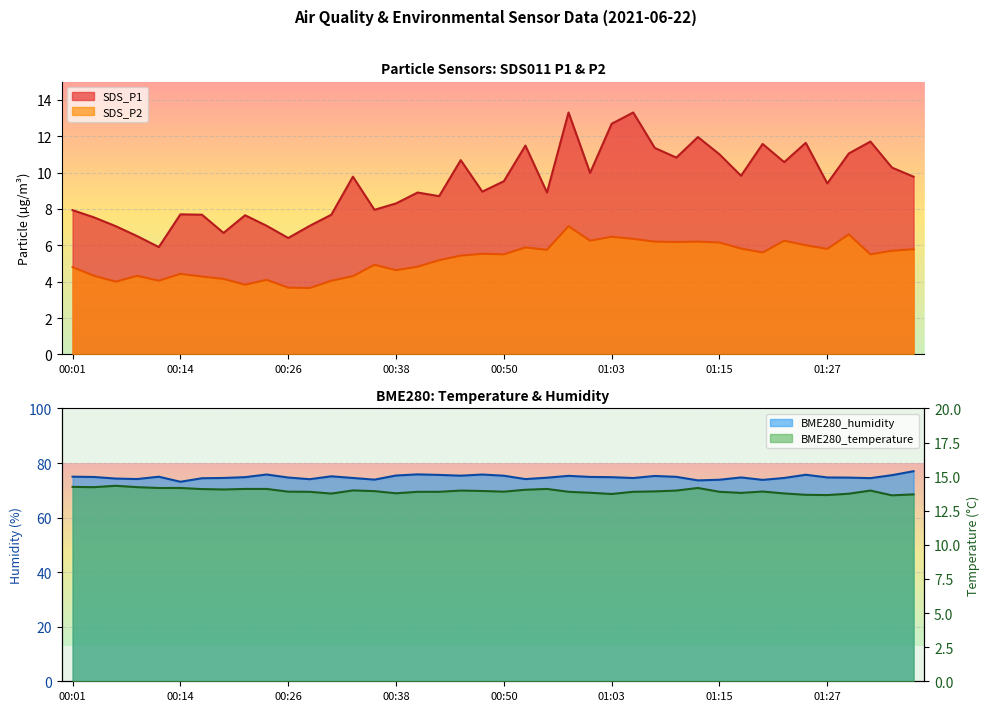

What are all the series names shown in the legend?

BME280_temperature, BME280_humidity, SDS_P1, SDS_P2